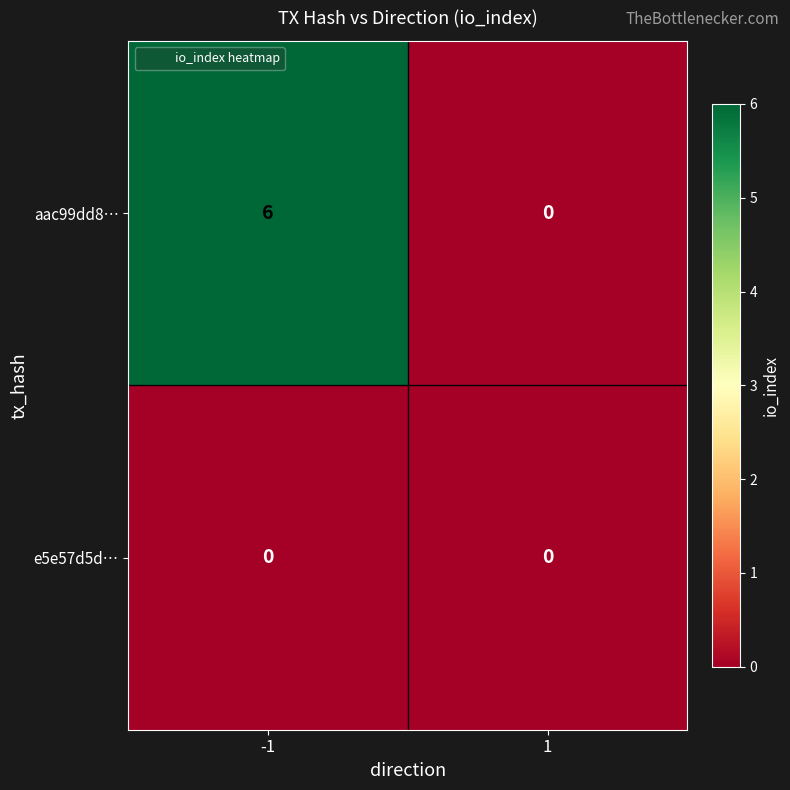

Reading left to right, what are all the values shown in this chart?

aac99dd8…: 6	0
e5e57d5d…: 0	0